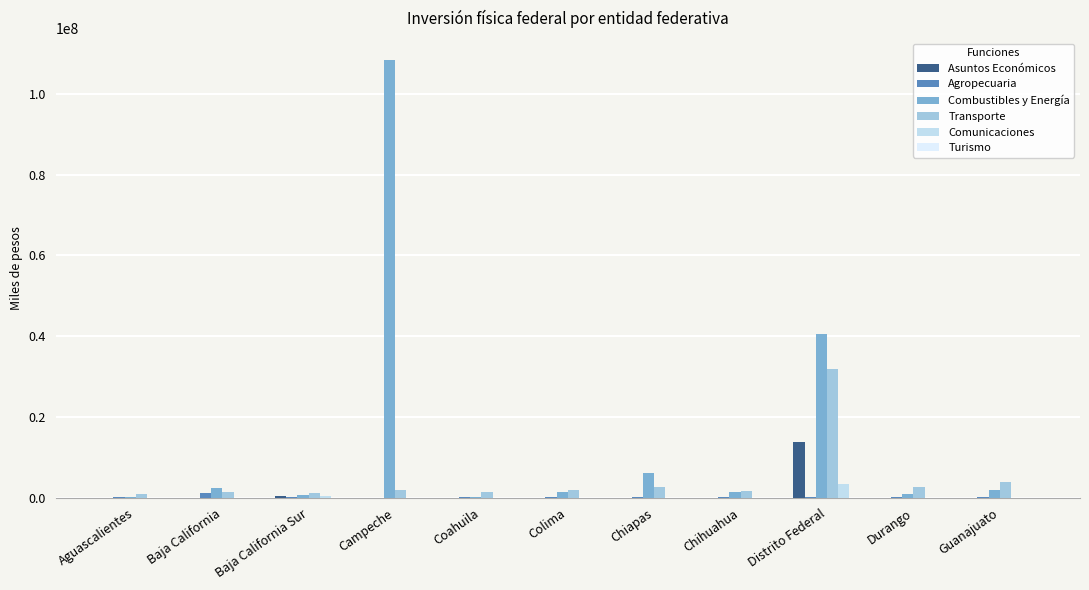

Does the chart contain stacked bars?

No